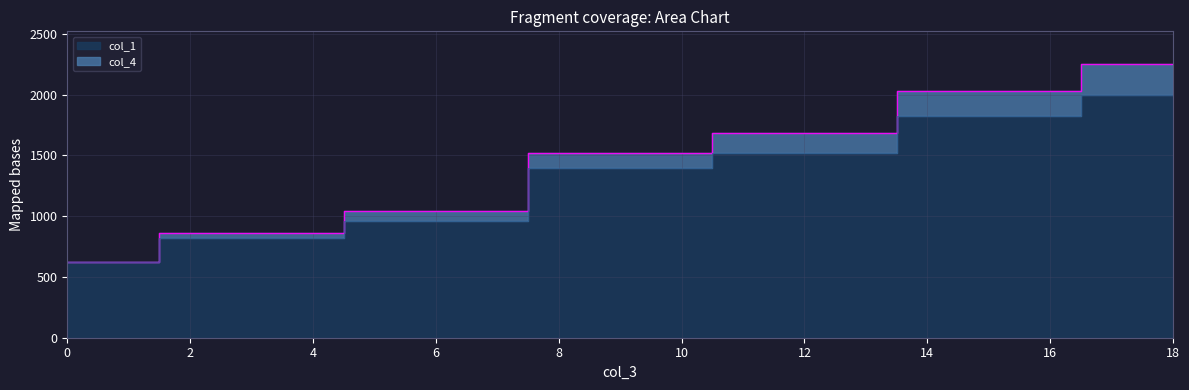

The value of col_4 at 0 is 857.1. True or false?

False